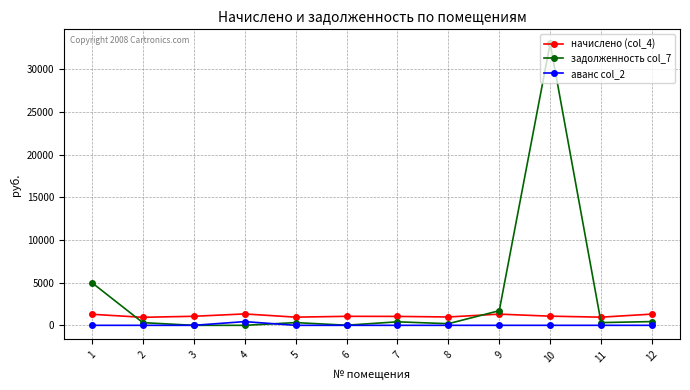

At which label does задолженность col_7 first exceed 319?

1